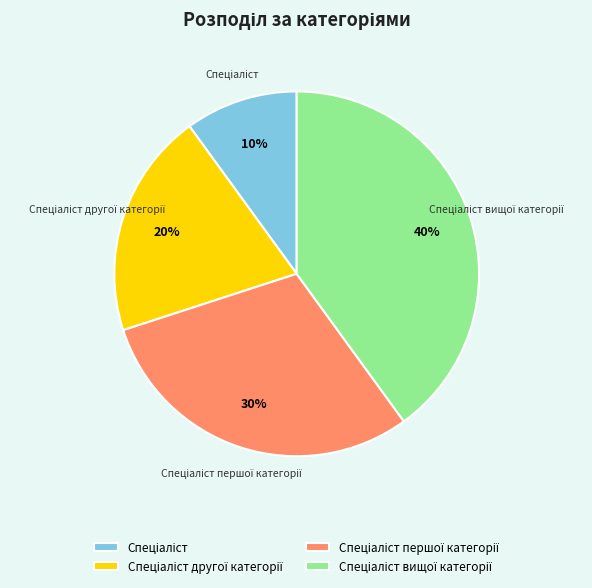

How many slices are in this pie chart?

4